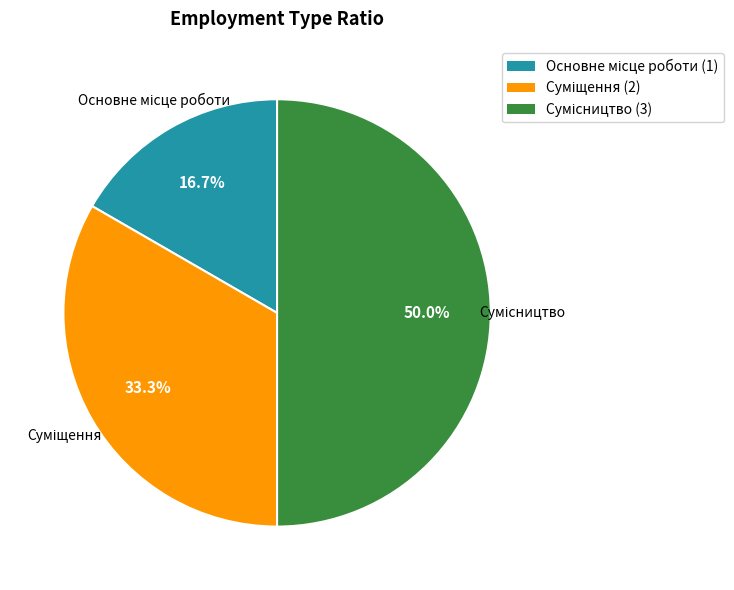

To the nearest percent, what is the combined percentage of Суміщення and Сумісництво?

83%